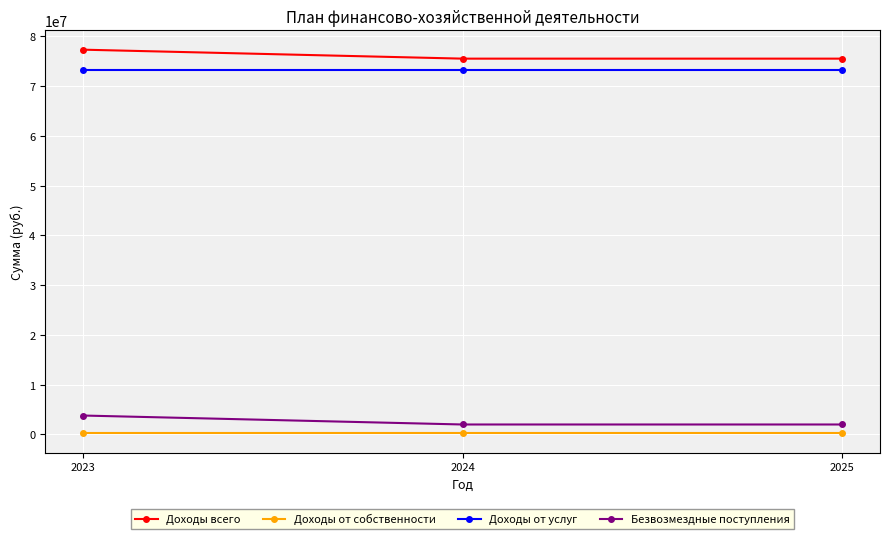

At how many categories does at least one series exceed 18860735?

3